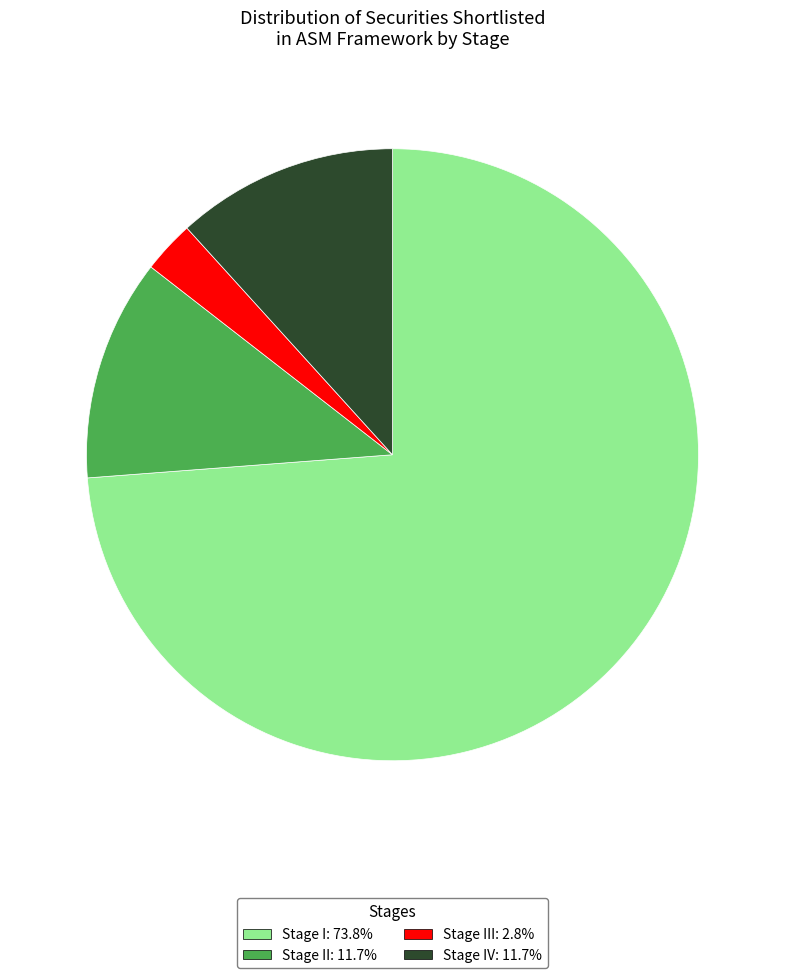

How many slices are in this pie chart?

4